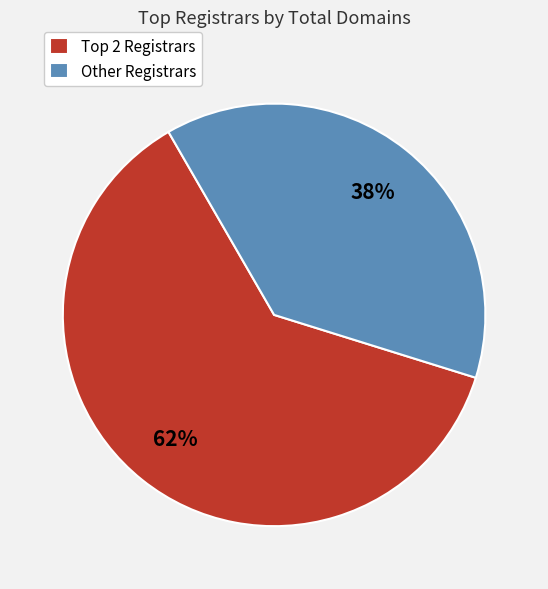

Is Other Registrars the majority of the pie?

No